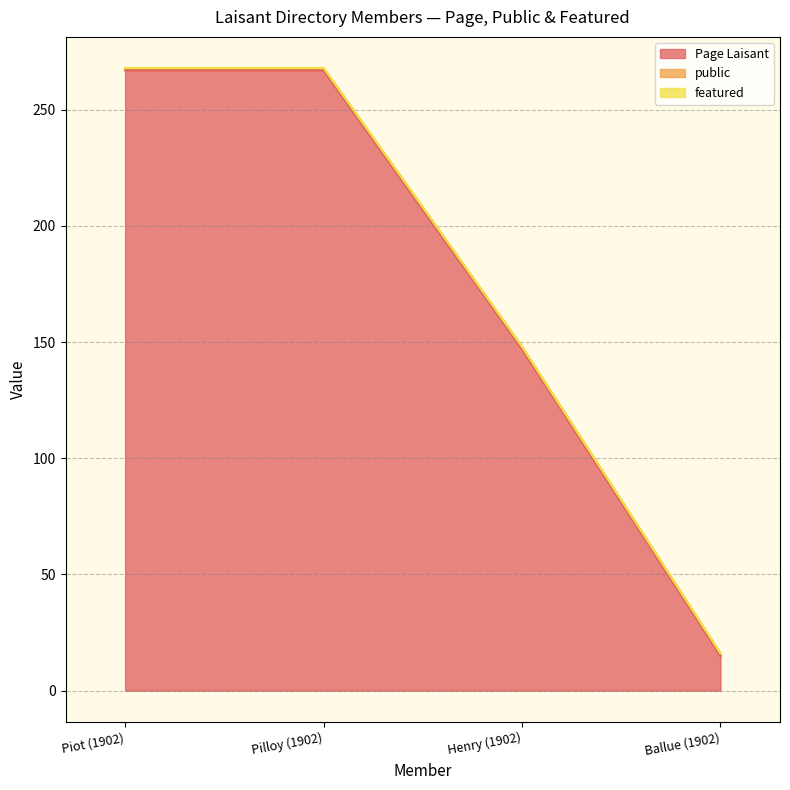

What is the total value across all series at Ballue (1902)?

16